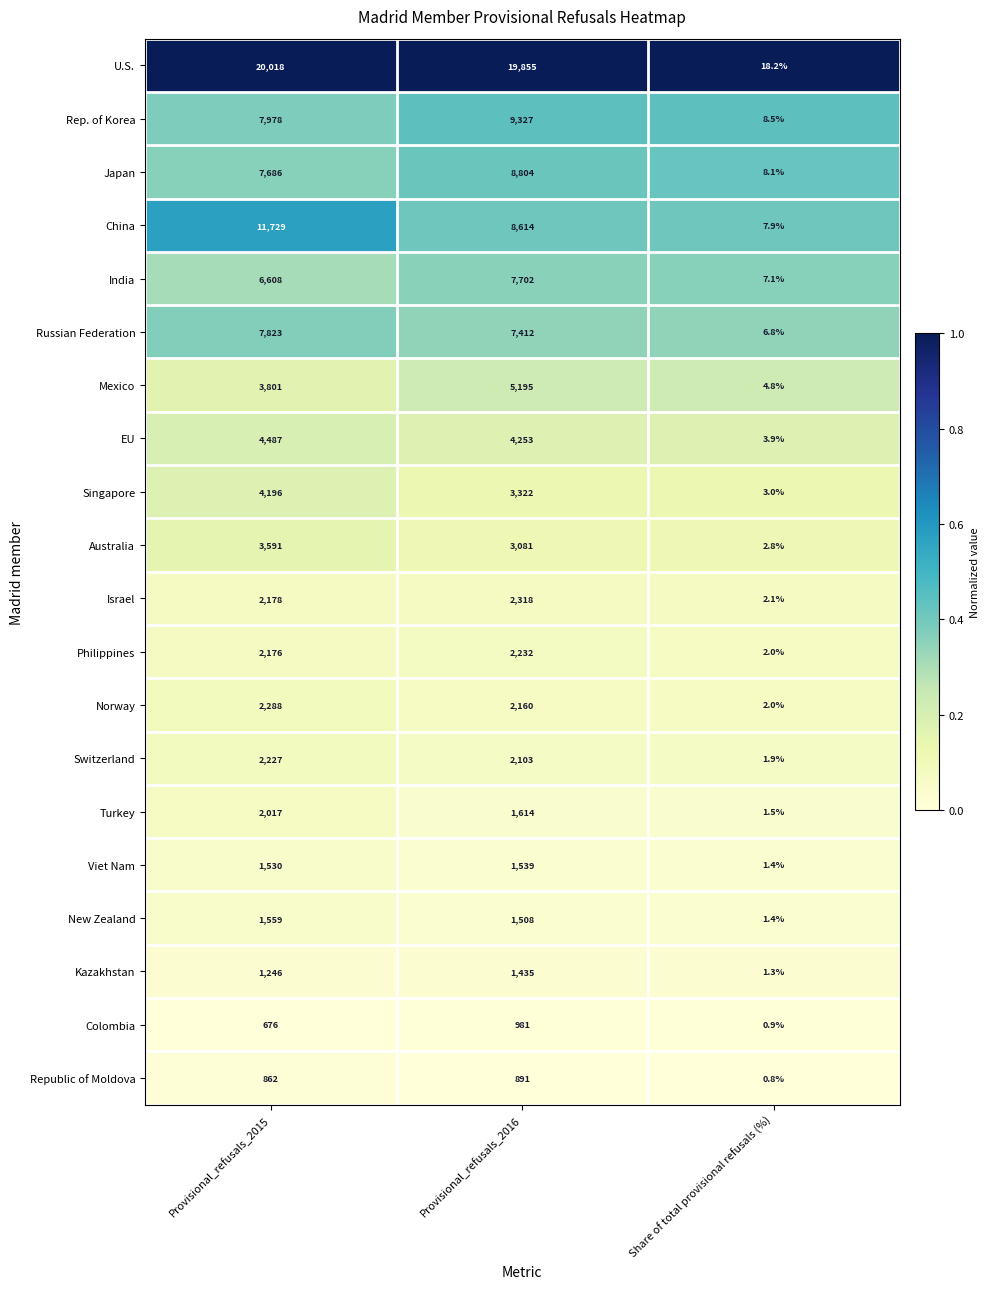

What is the approximate value of Norway at Share of total provisional refusals (%)?

2.0